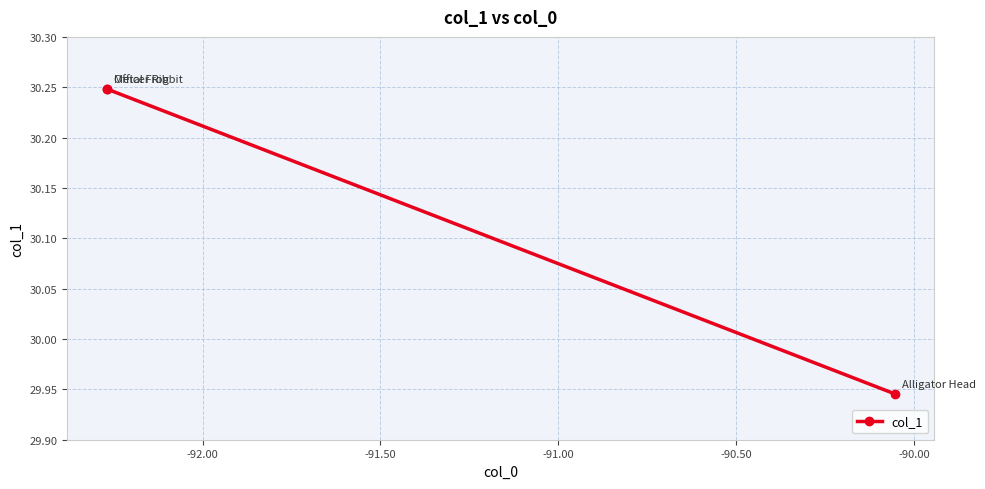

What is the difference between the maximum and minimum values?

0.3